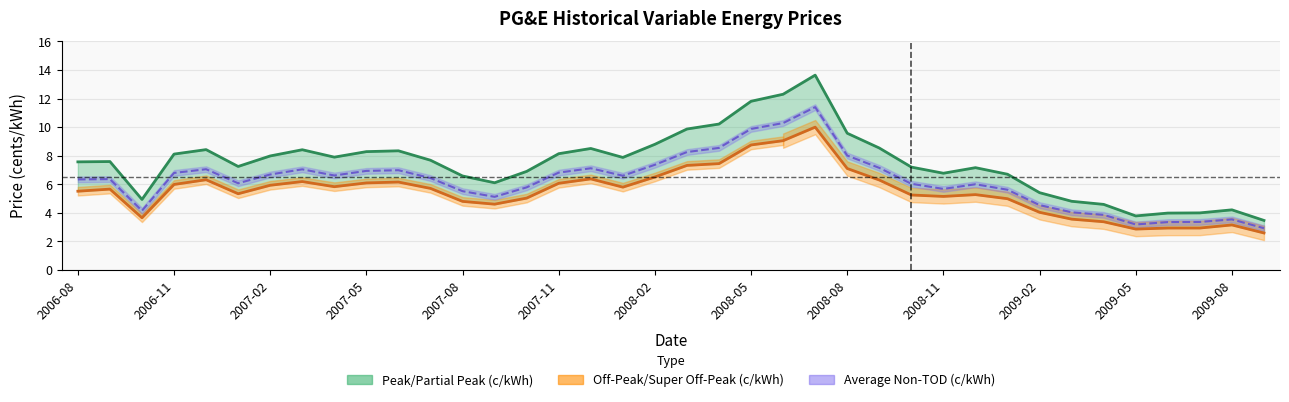

What is the value of the Peak/Partial Peak (c/kWh) point at the 27th from the left?

7.2